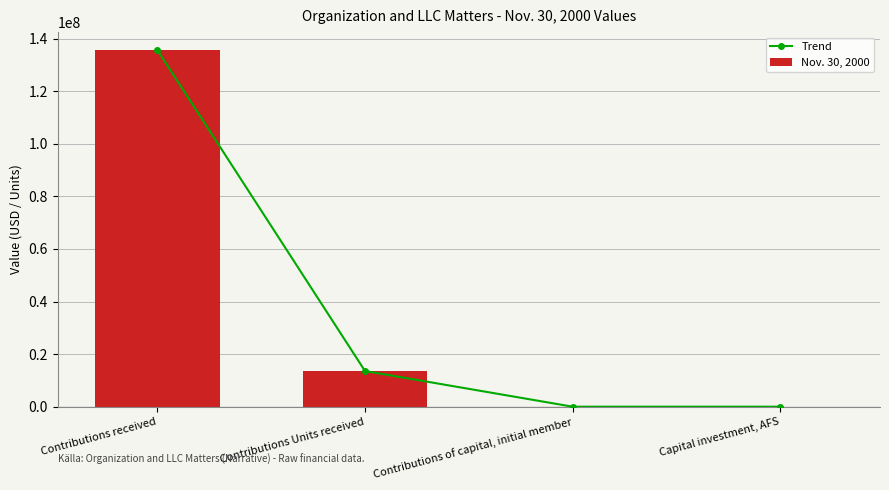

The Nov. 30, 2000 series shows 135700000 at Contributions received. True or false?

True